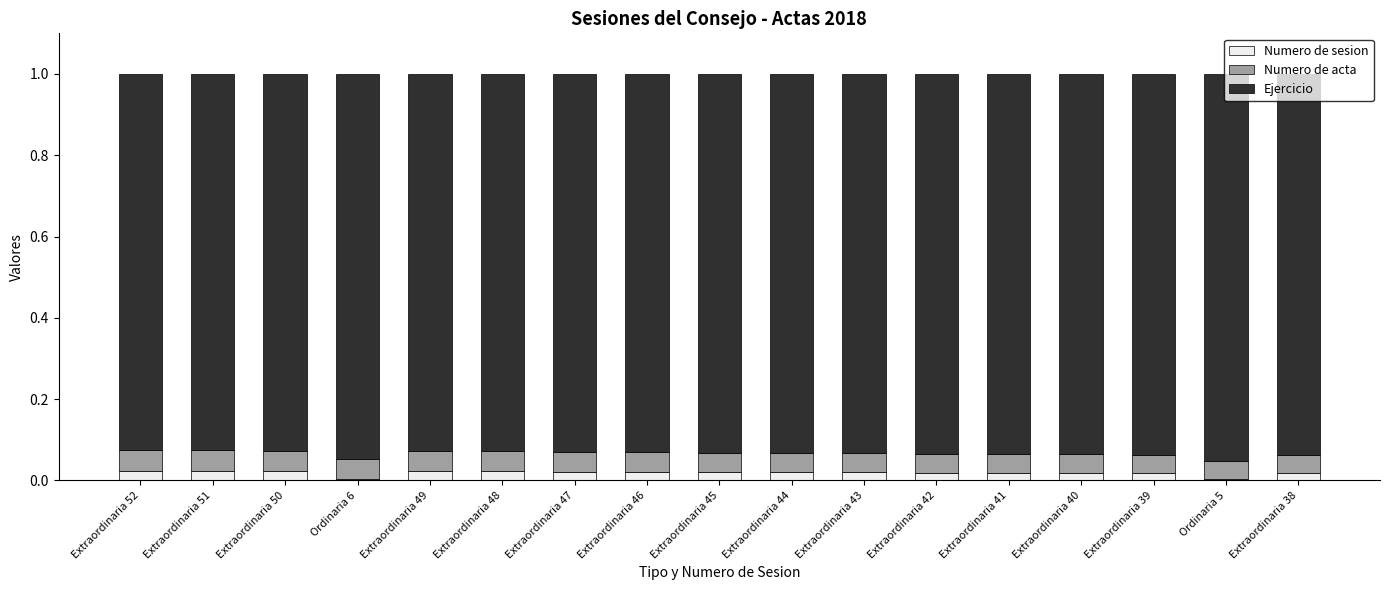

What are all the series names shown in the legend?

Numero de sesion, Numero de acta, Ejercicio